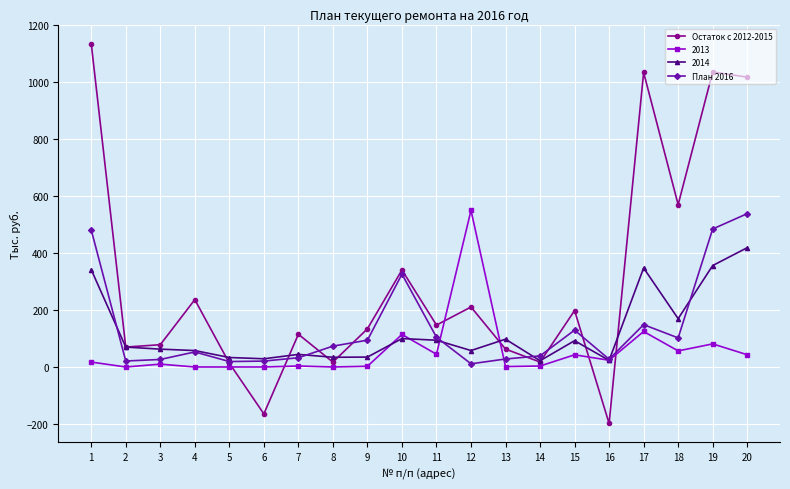

Is the value of План 2016 at 7 greater than the value of Остаток с 2012-2015 at 14?

Yes